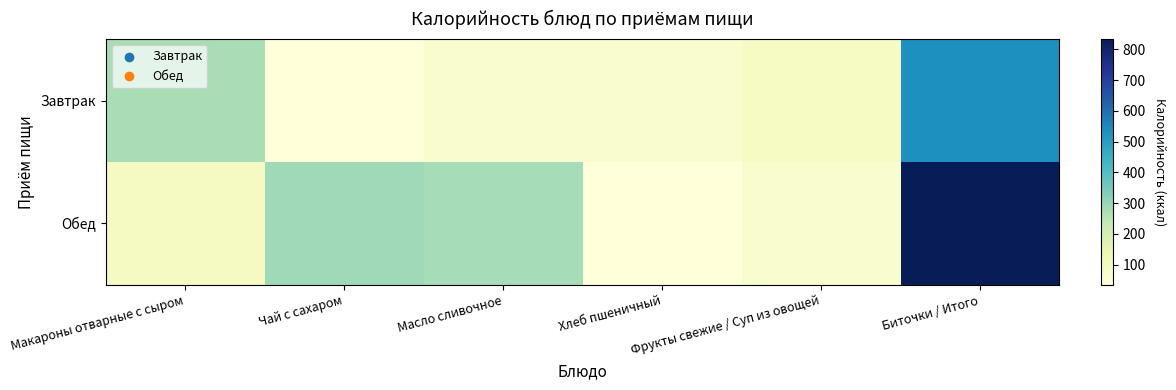

Which series has the largest total across all categories?

Обед